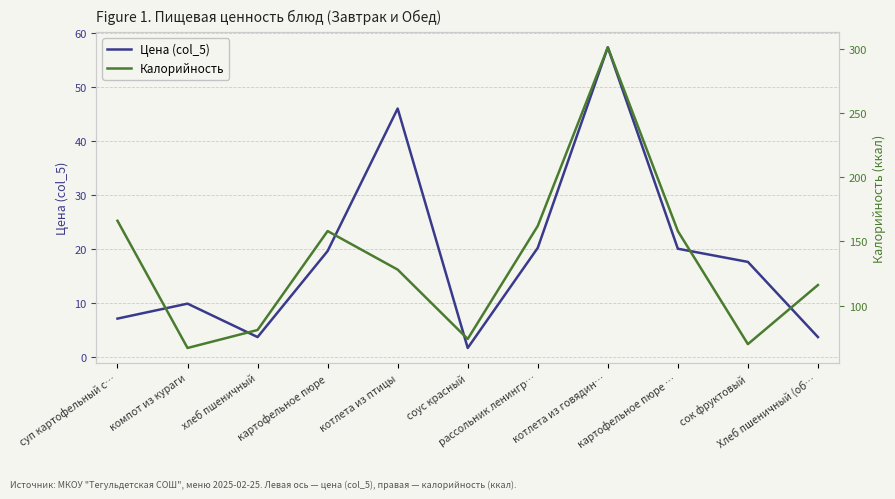

Where is Цена (col_5) nearest to the value 29?

рассольник ленингр…